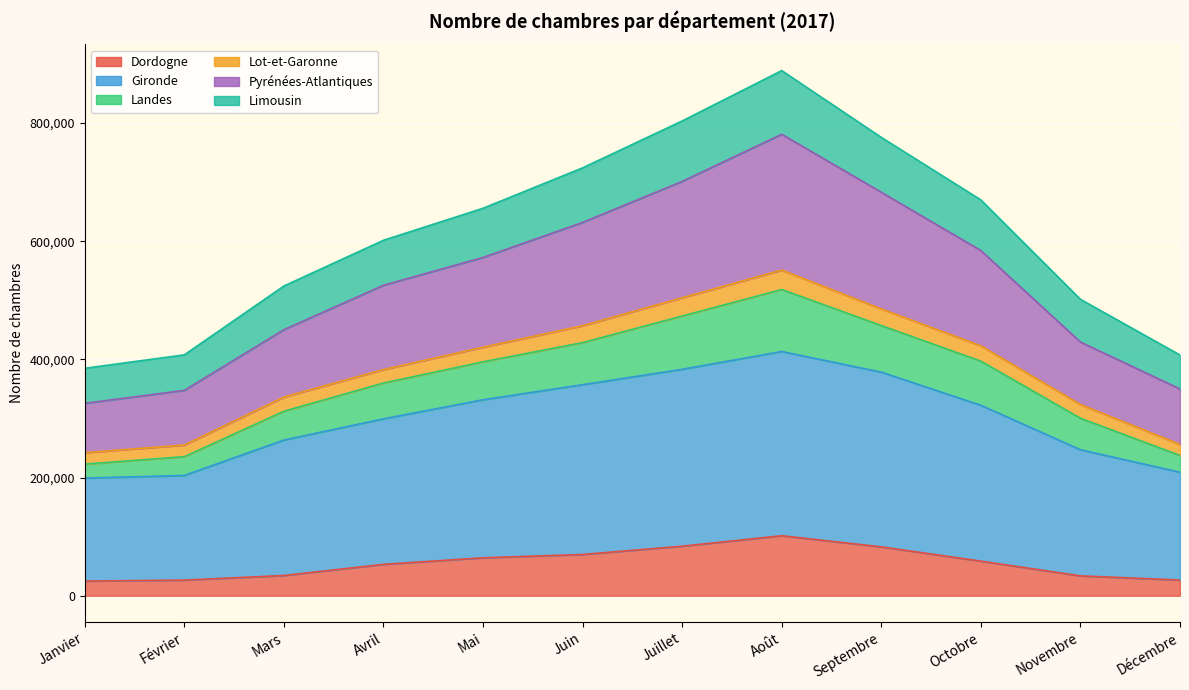

Which label corresponds to the largest value in the chart?

Août